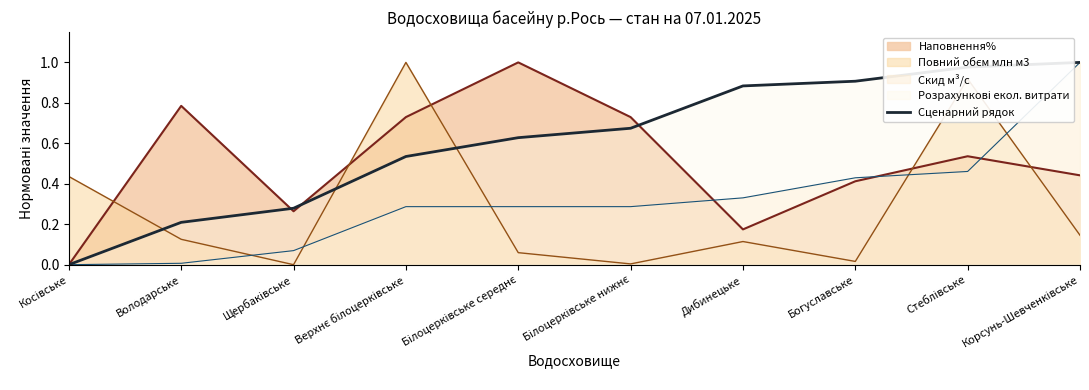

The value at Косівське is 0.0. True or false?

True